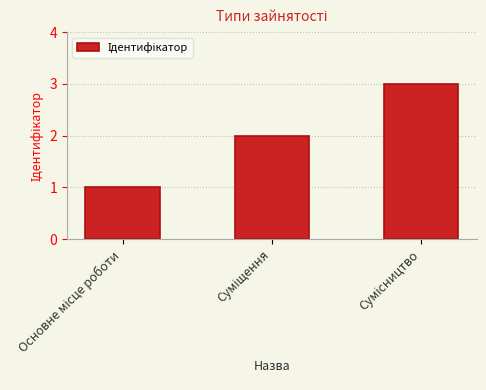

What is the sum of all values?

6